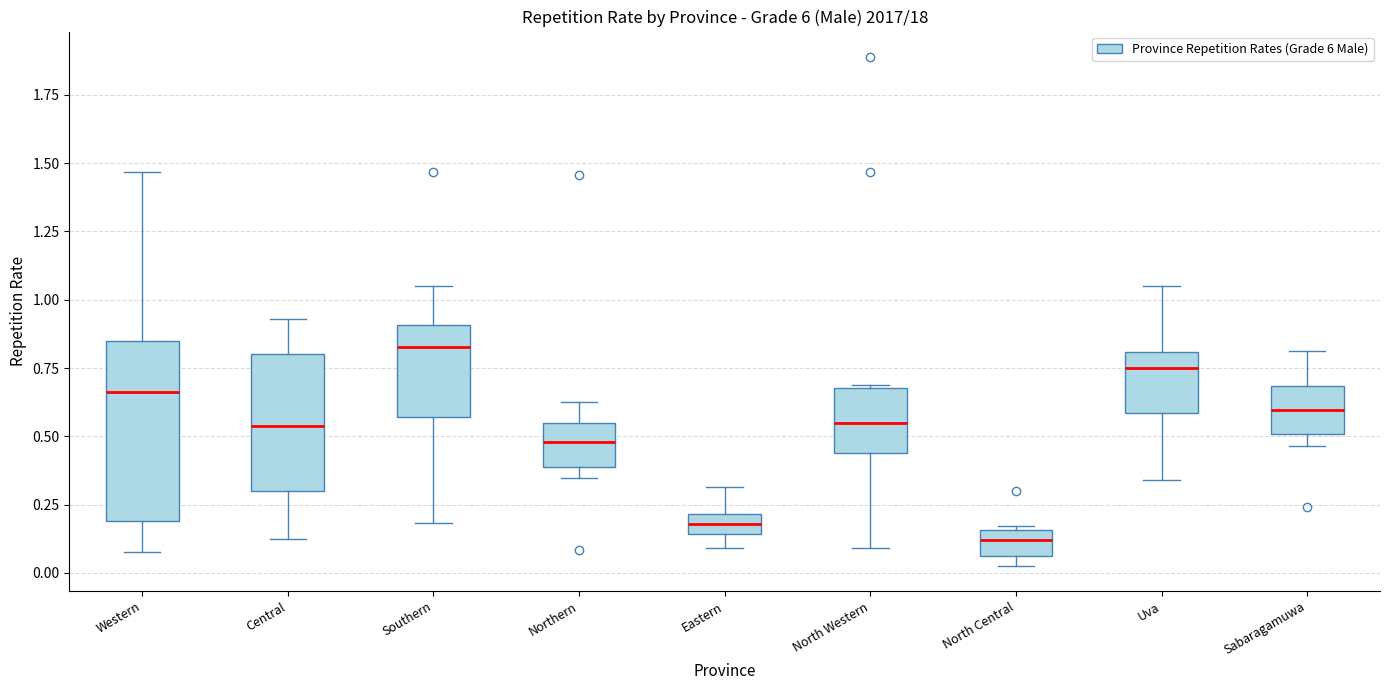

Where is the upper edge of the box for North Central on the y-axis? The values are not printed on the chart, so give them approximately, as read against the axis.

0.15